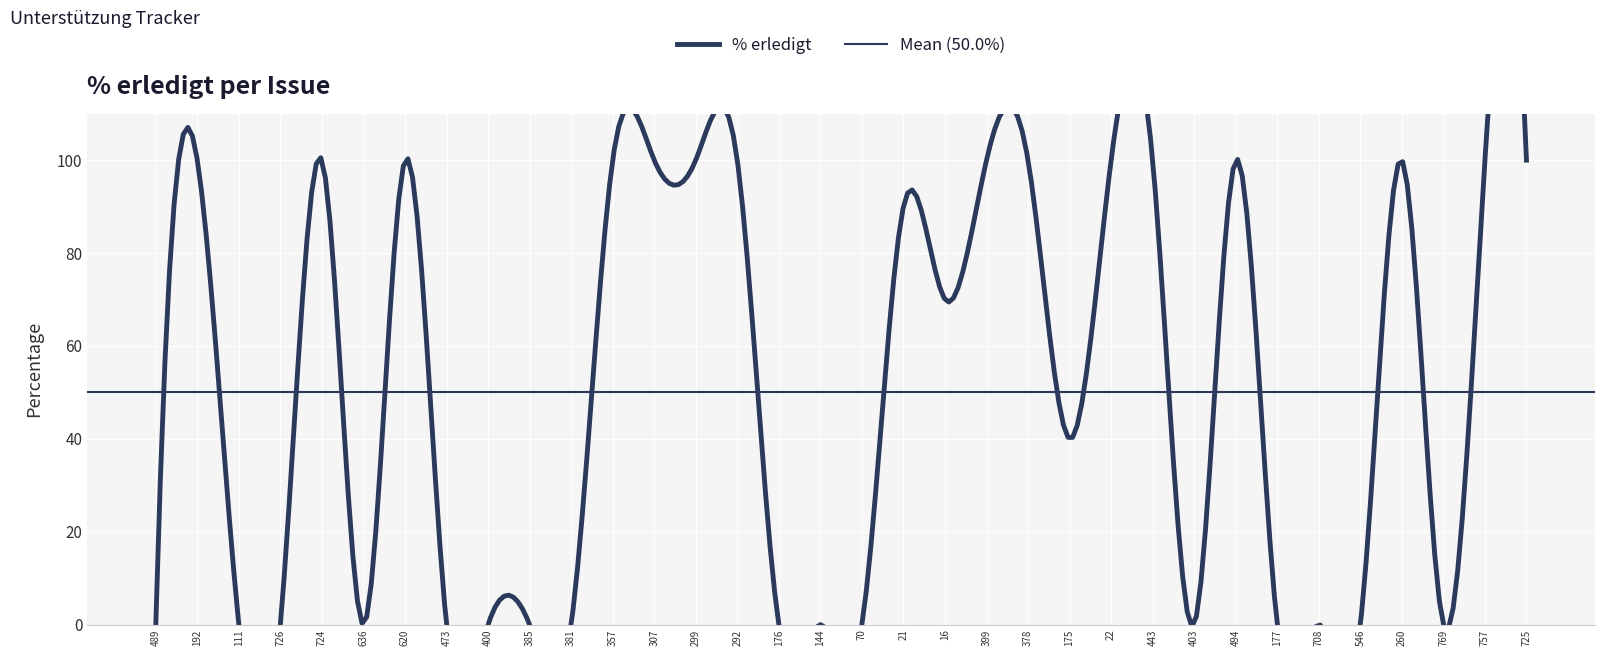

What is the difference between the second highest and minimum values?

100